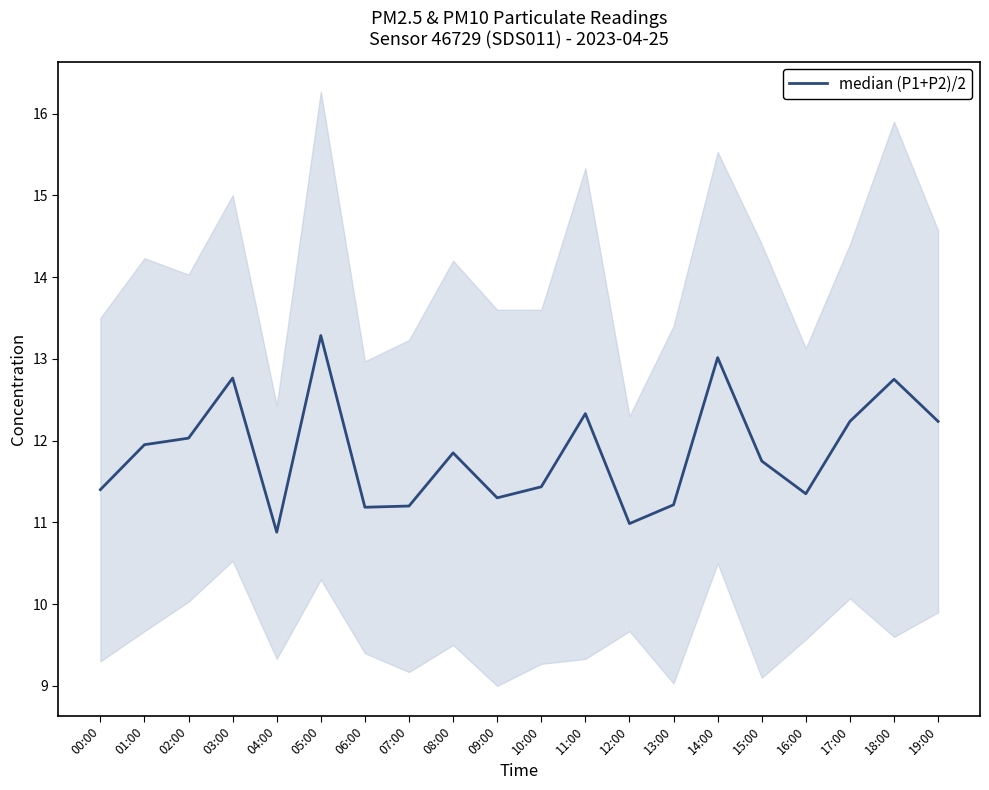

What is the greatest value displayed?

13.3